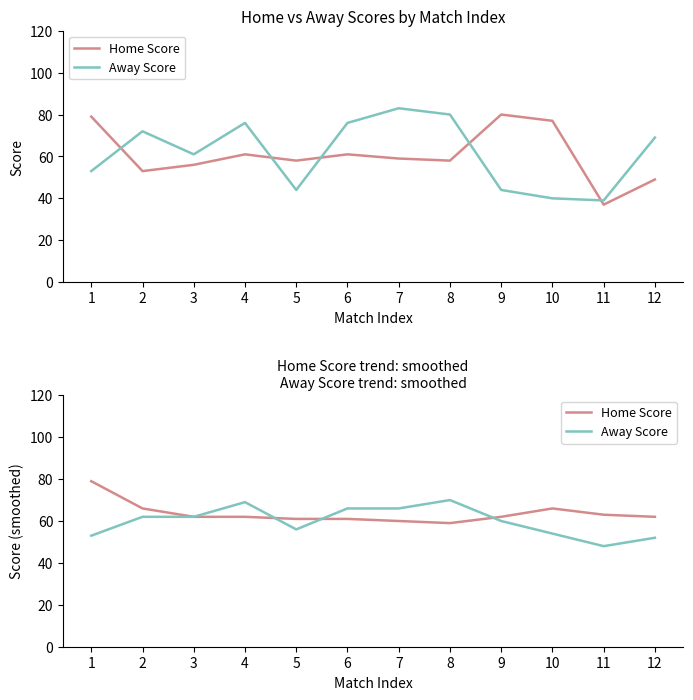

Which category has the highest value across all series?

1